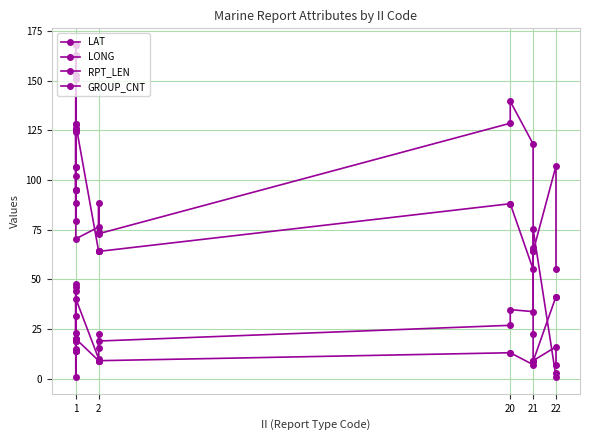

What is the difference between the second highest and minimum values in the LONG series?

154.3